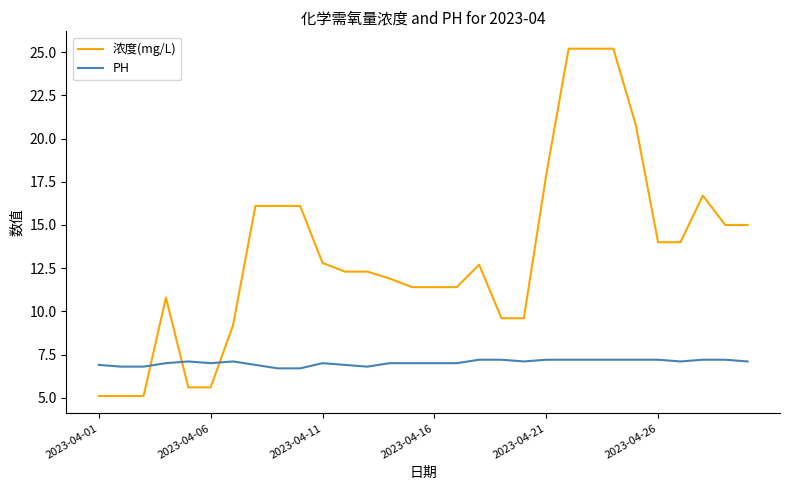

What is the sum of all PH values?

211.0